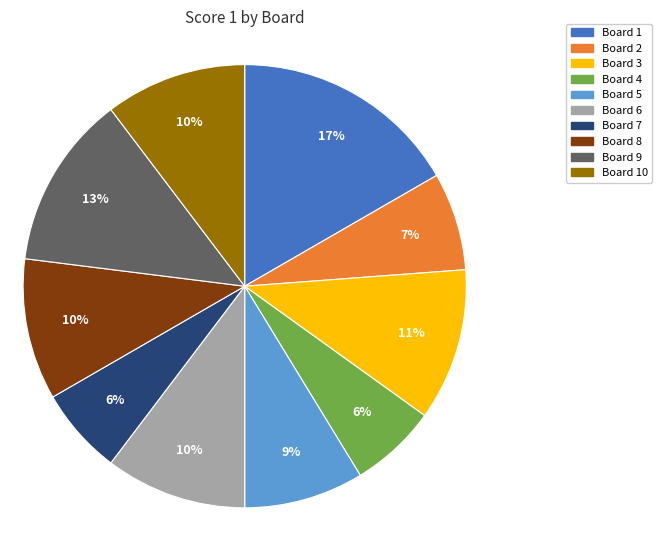

Which category has the biggest portion of the pie?

Board 1